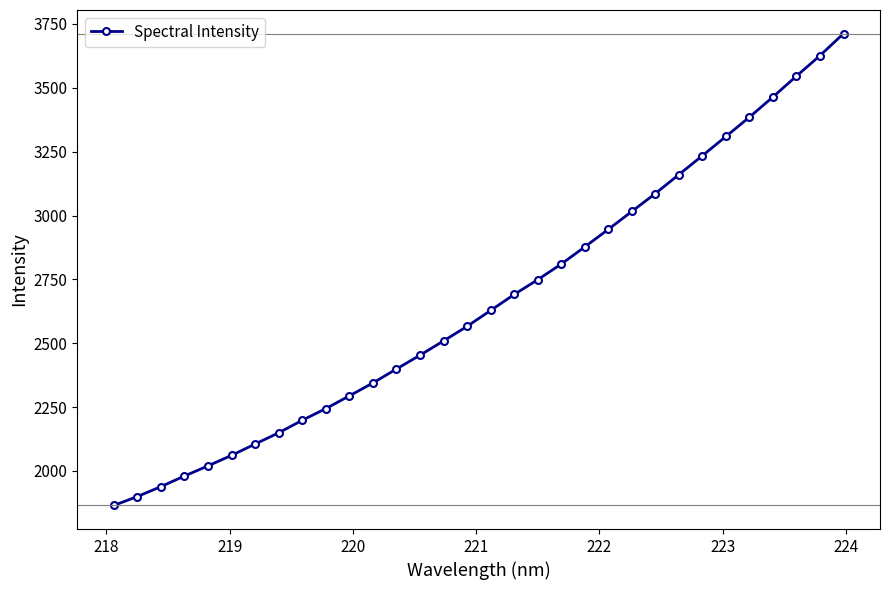

True or false: the data has more than 0 interior local peaks.

False